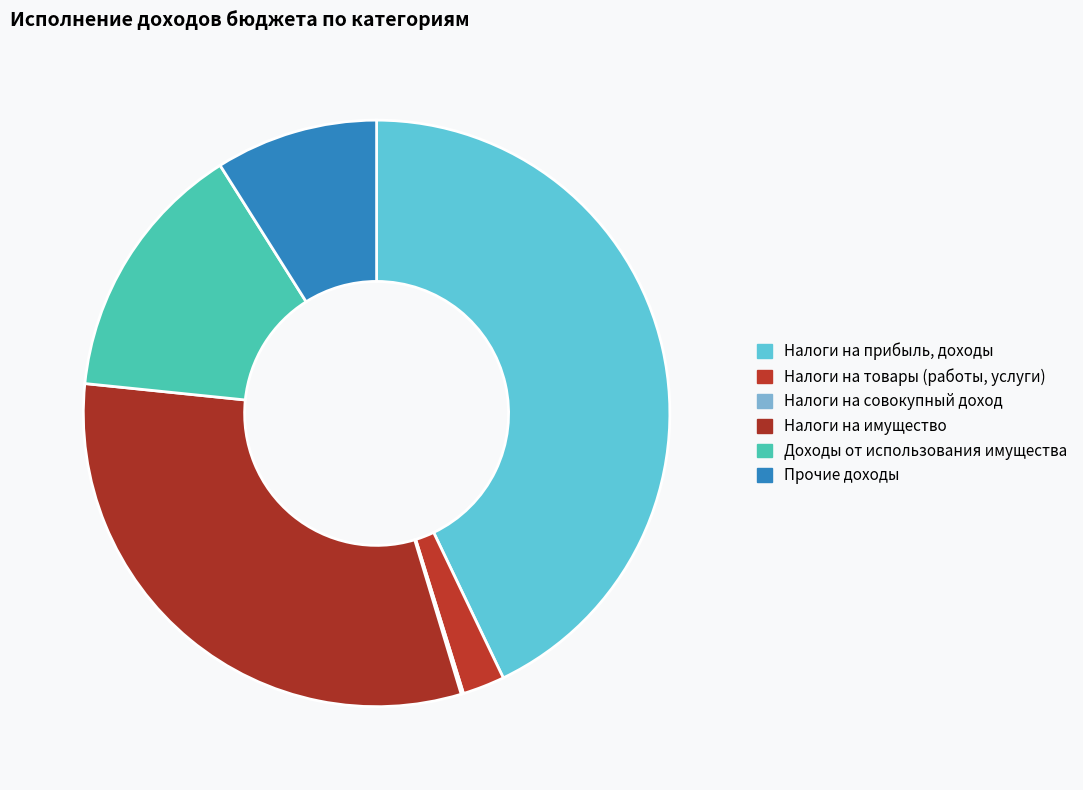

Rank the categories by value from highest to lowest.

Налоги на прибыль, доходы, Налоги на имущество, Доходы от использования имущества, Прочие доходы, Налоги на товары (работы, услуги), Налоги на совокупный доход